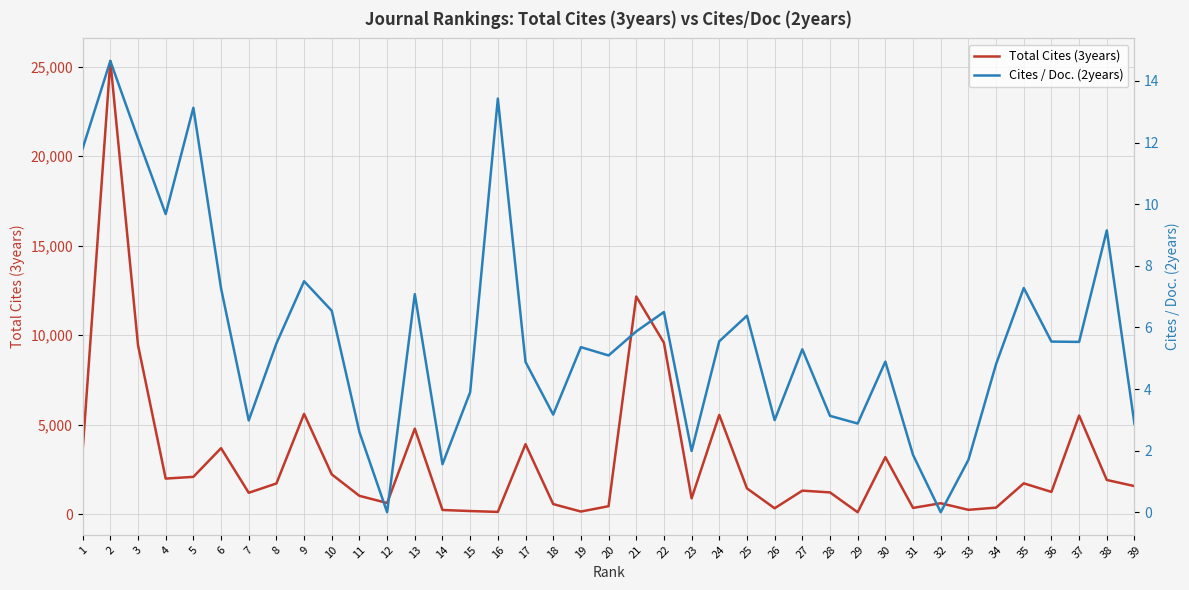

True or false: Cites / Doc. (2years) and Total Cites (3years) cross at least once.

False